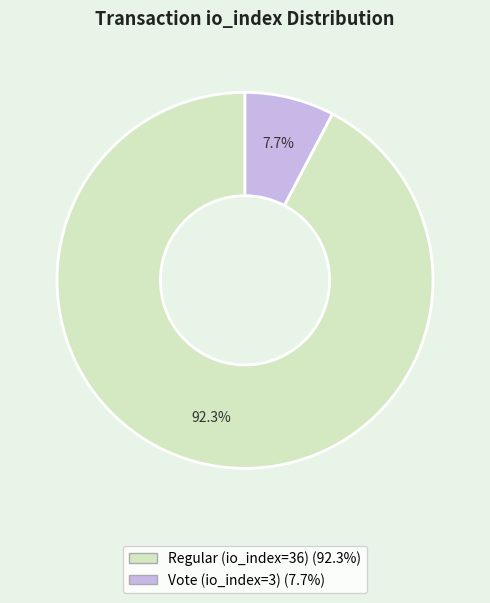

What is the smallest slice in the pie chart?

Vote (io_index=3)